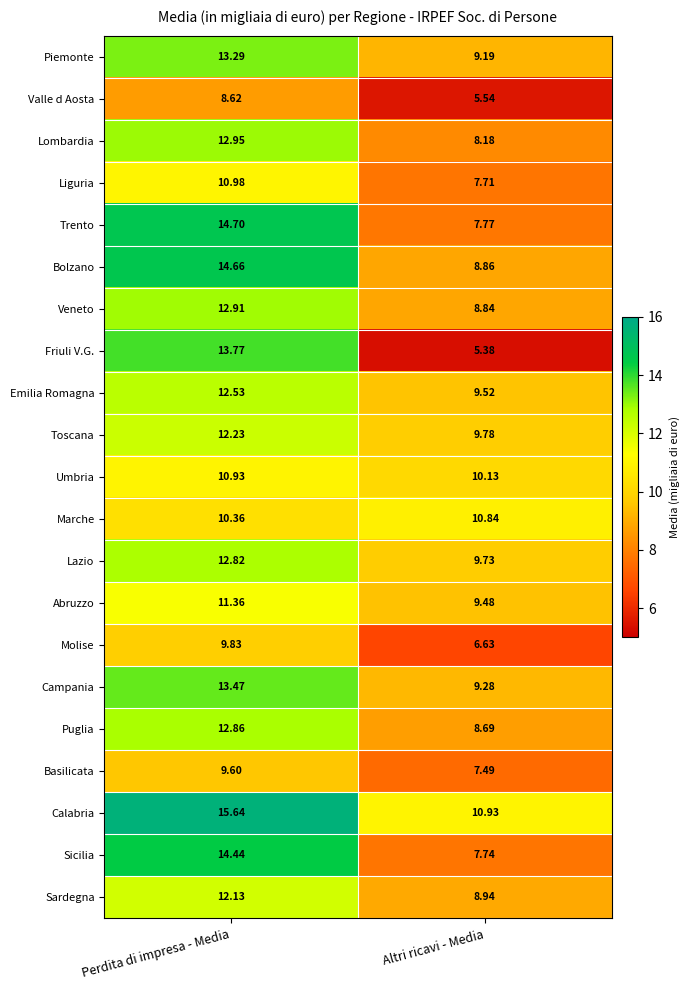

Which category has the highest value in the Veneto series?

Perdita di impresa - Media